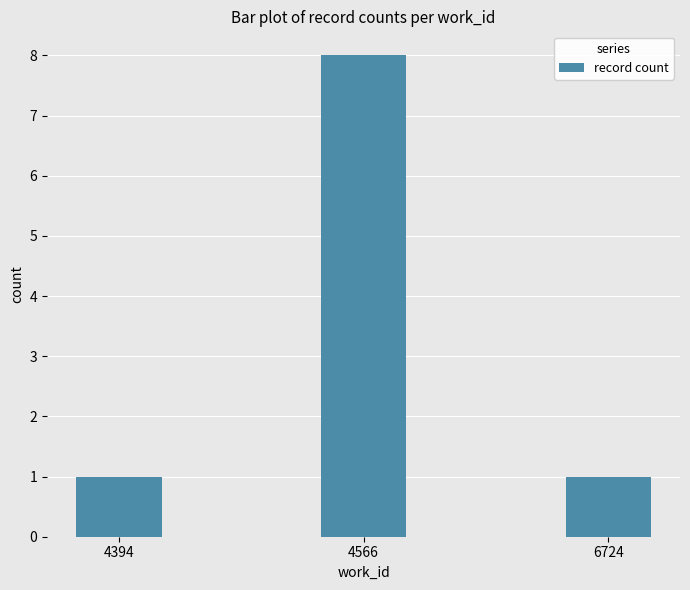

What is the greatest value displayed?

8